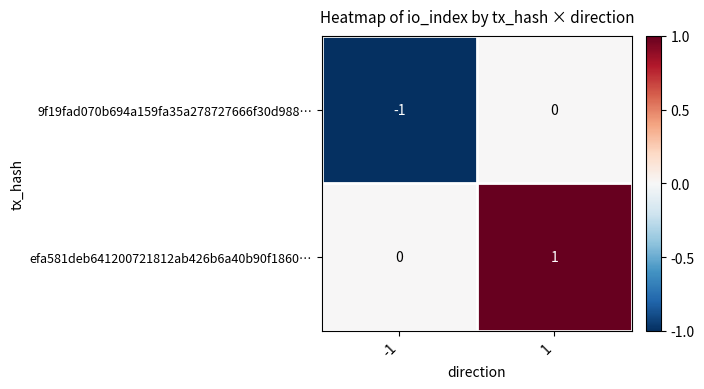

Rank the series at -1 from lowest to highest value.

9f19fad070b694a159fa35a278727666f30d988…, efa581deb641200721812ab426b6a40b90f1860…